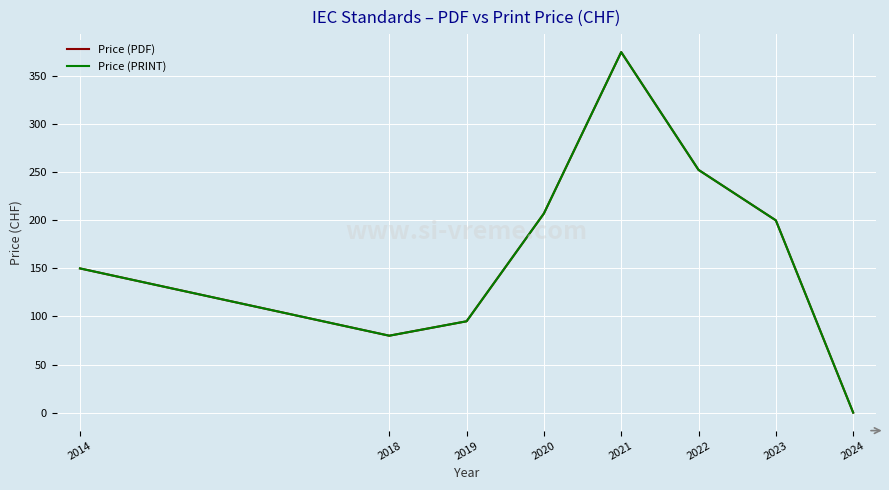

Is the value of Price (PDF) at 2021 greater than the value of Price (PRINT) at 2022?

Yes